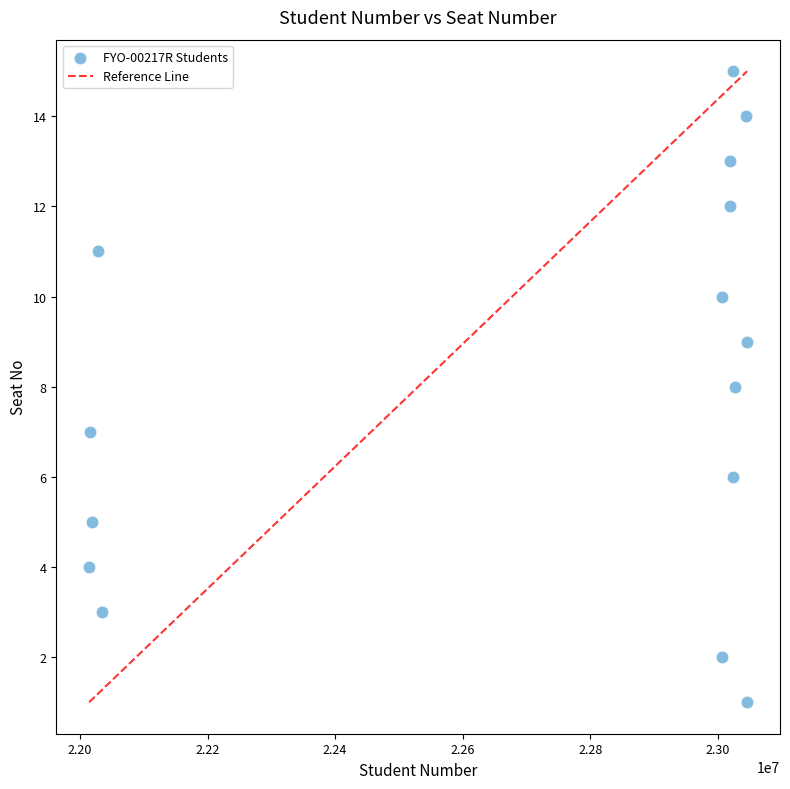

What is the range of X values (max minus min)?

1031470